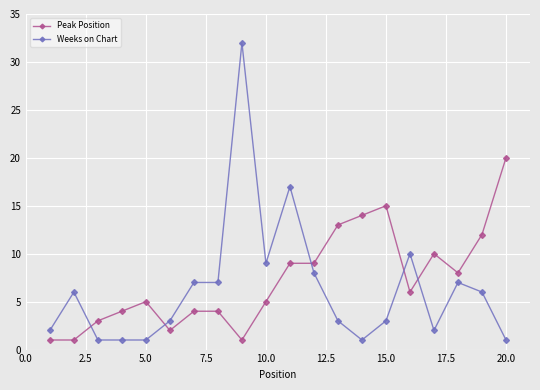

True or false: Weeks on Chart has more than 0 interior local peaks.

True